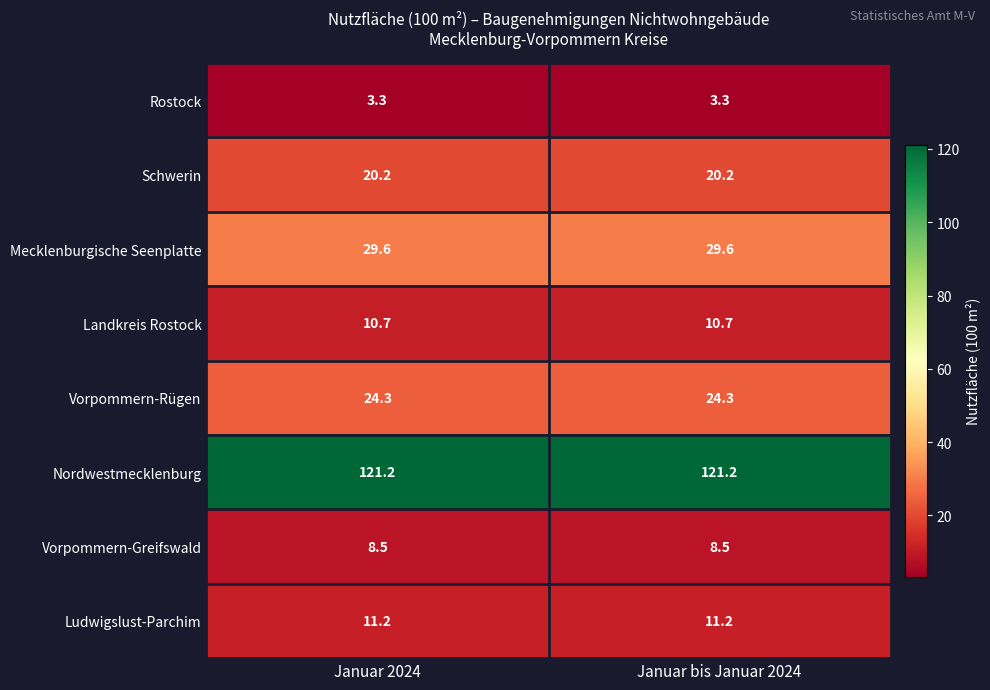

At how many categories does at least one series exceed 36?

2